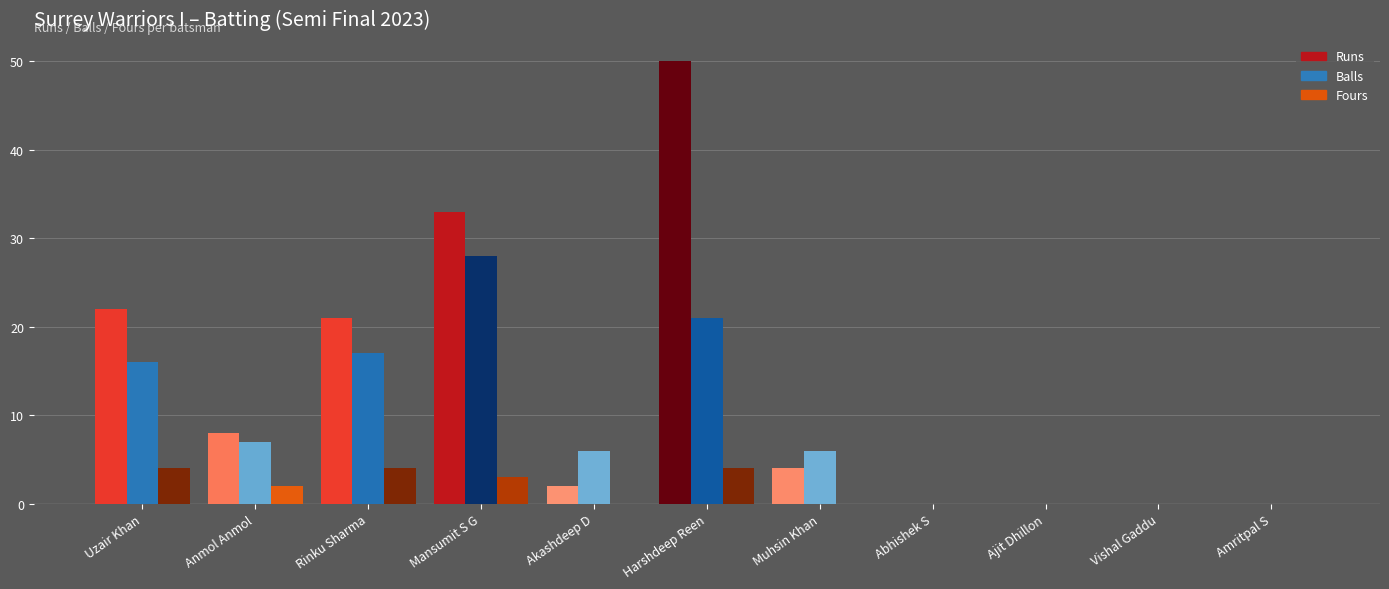

Which series has the widest spread of values?

Runs